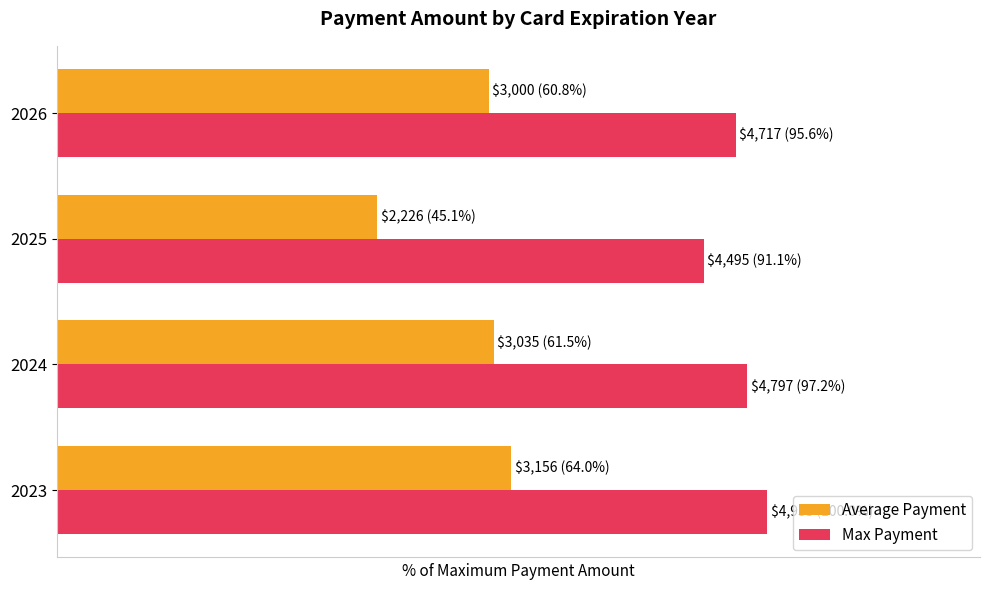

What are all the series names shown in the legend?

Average Payment, Max Payment